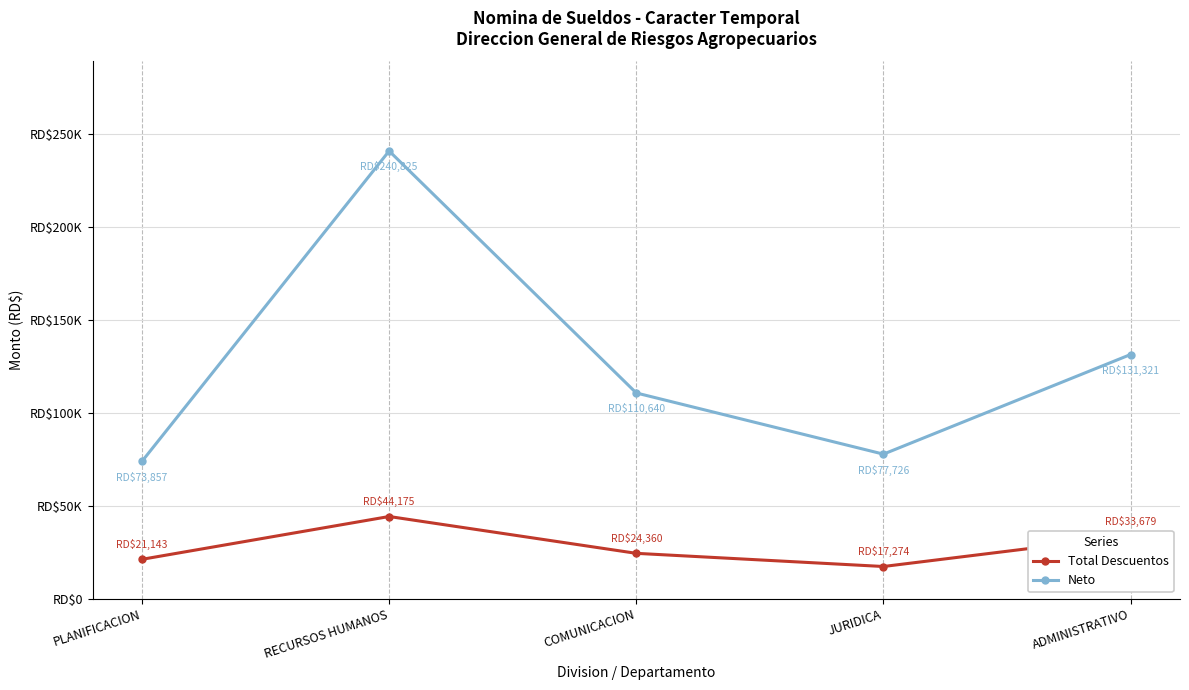

Which category has the lowest value in the Total Descuentos series?

JURIDICA